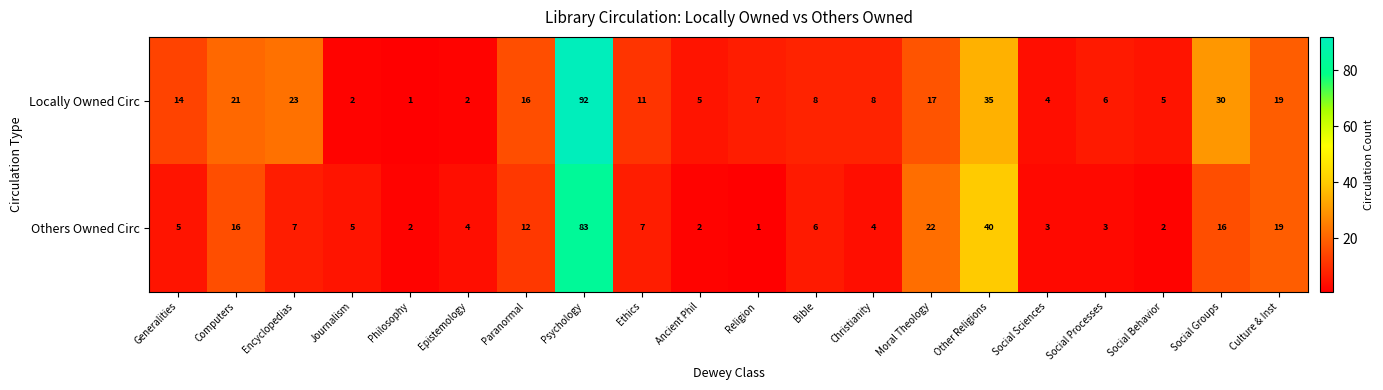

What is the highest value of the Locally Owned Circ series?

92